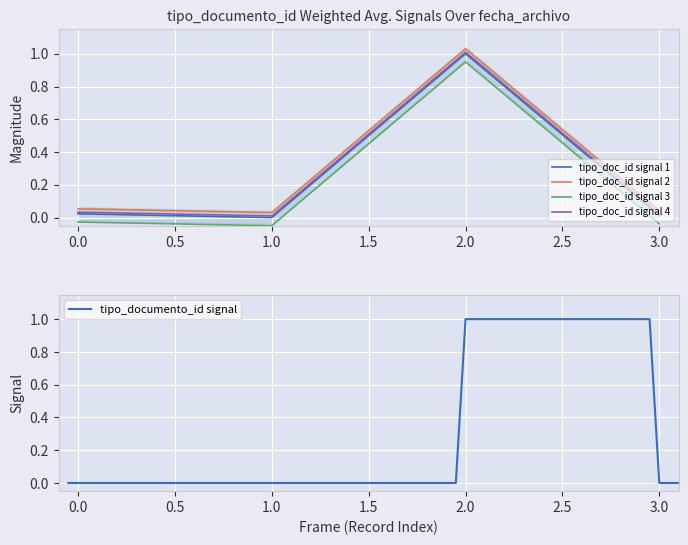

True or false: tipo_doc_id signal 3 and tipo_doc_id signal 1 cross at least once.

False